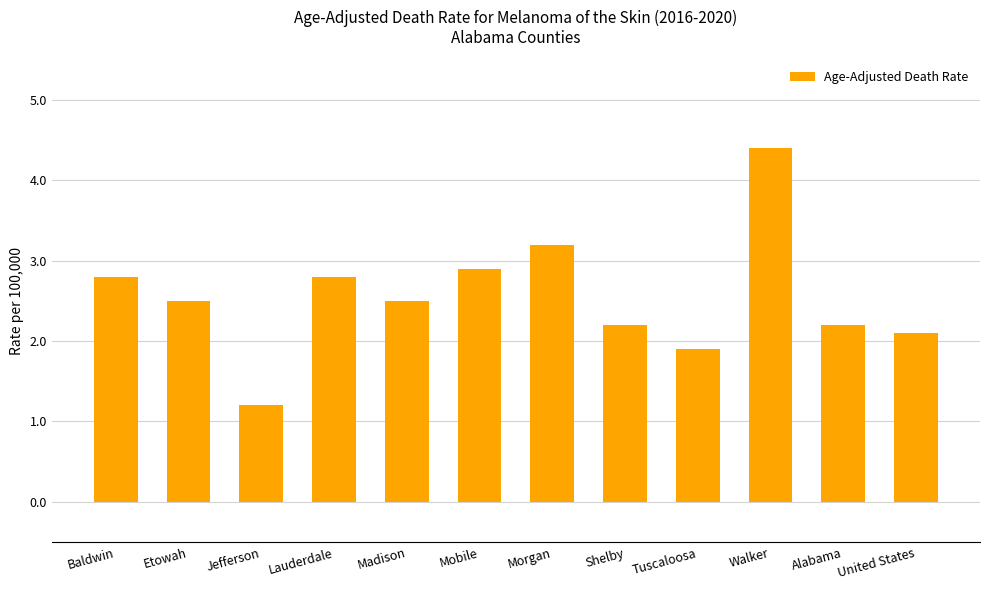

What is the difference between the maximum and second lowest values?

2.5